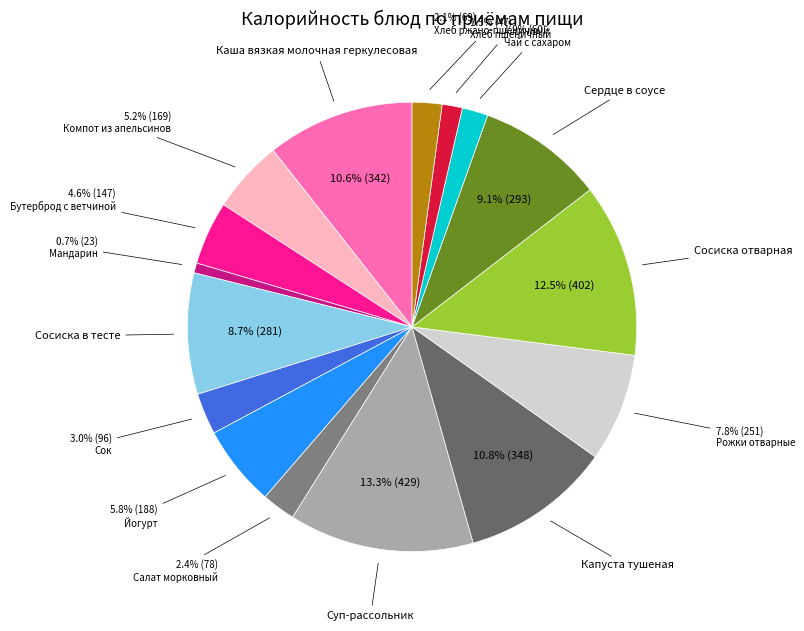

Which category has the biggest portion of the pie?

Суп-рассольник